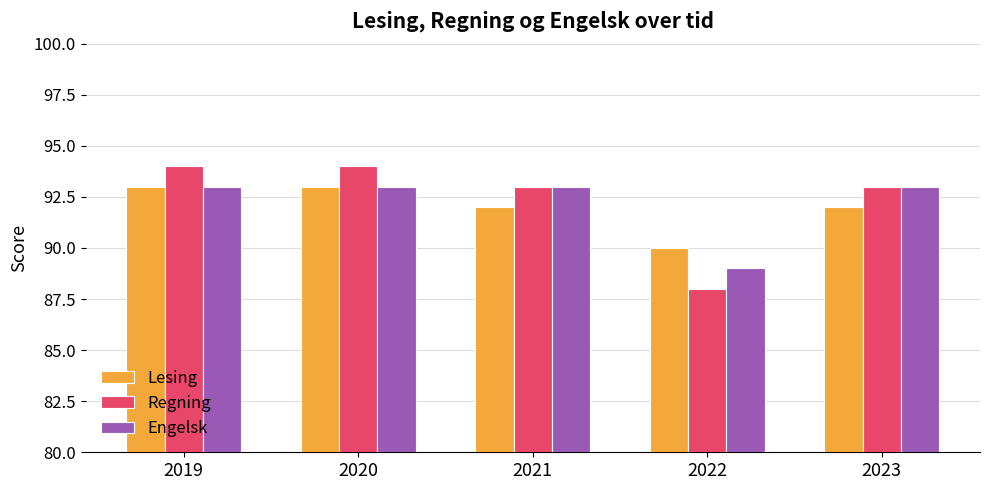

Is the value of Regning at 2019 greater than the value of Engelsk at 2023?

Yes